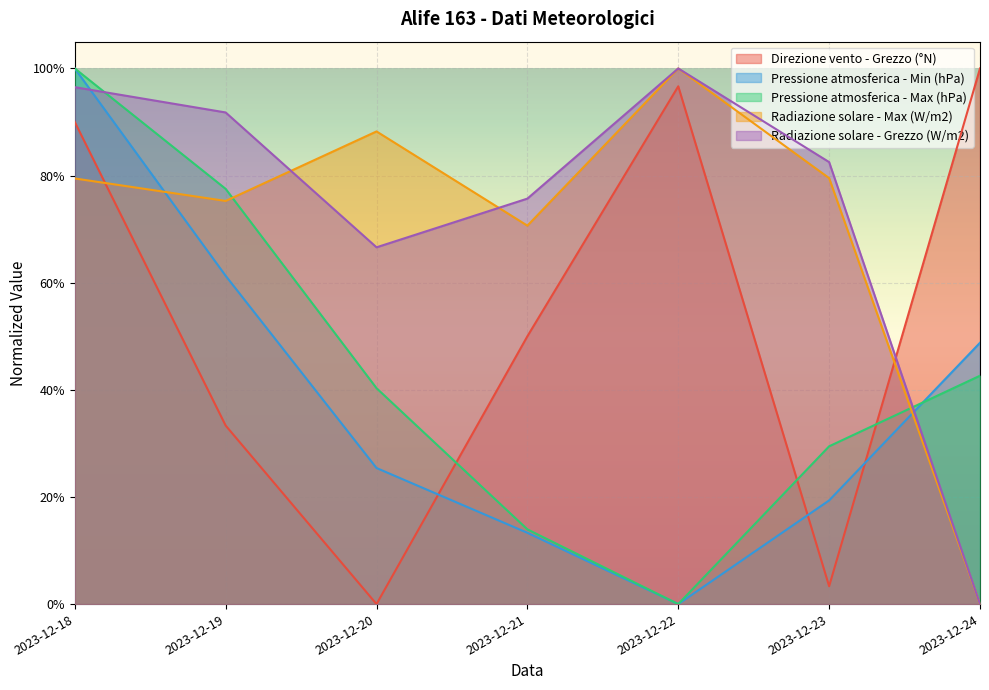

Rank the series by their maximum value, from lowest to highest.

Direzione vento - Grezzo (°N), Pressione atmosferica - Min (hPa), Pressione atmosferica - Max (hPa), Radiazione solare - Max (W/m2), Radiazione solare - Grezzo (W/m2)